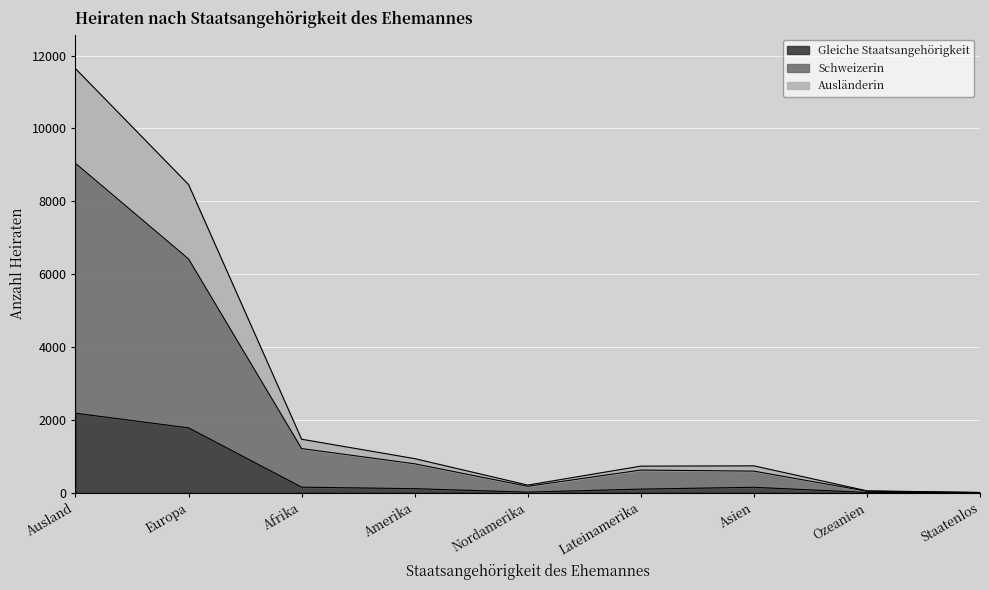

What is the difference between the maximum and minimum values in the Schweizerin series?

9039